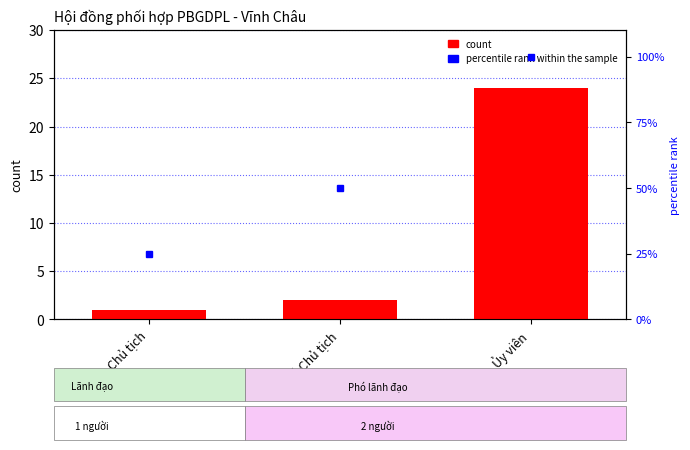

What is the maximum value shown in the chart?

24